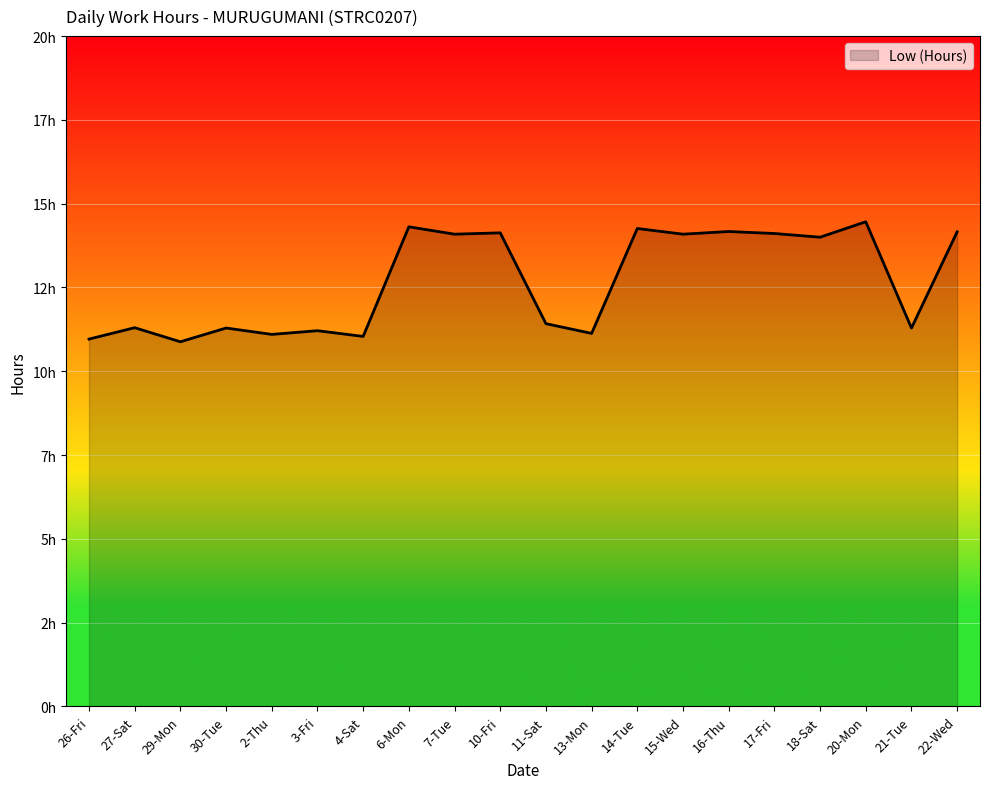

At which label does the data first exceed 14?

6-Mon